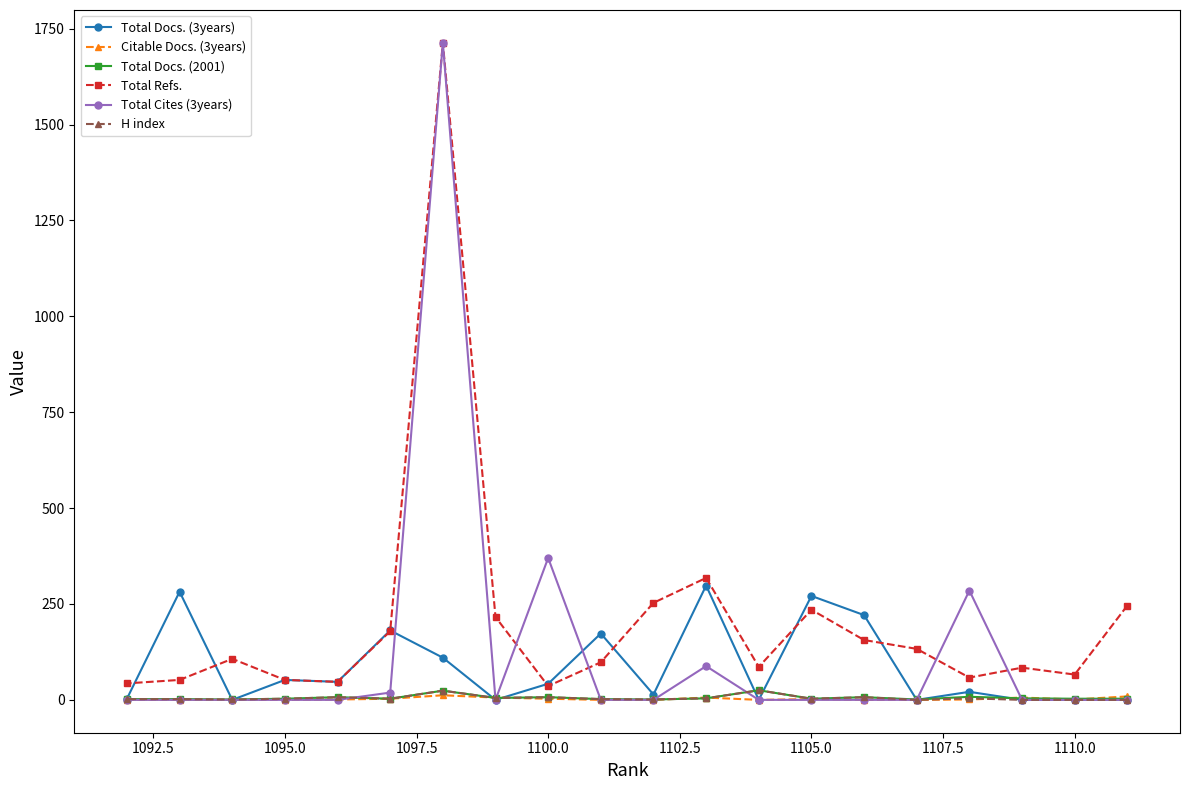

Which series has the largest total across all categories?

Total Refs.